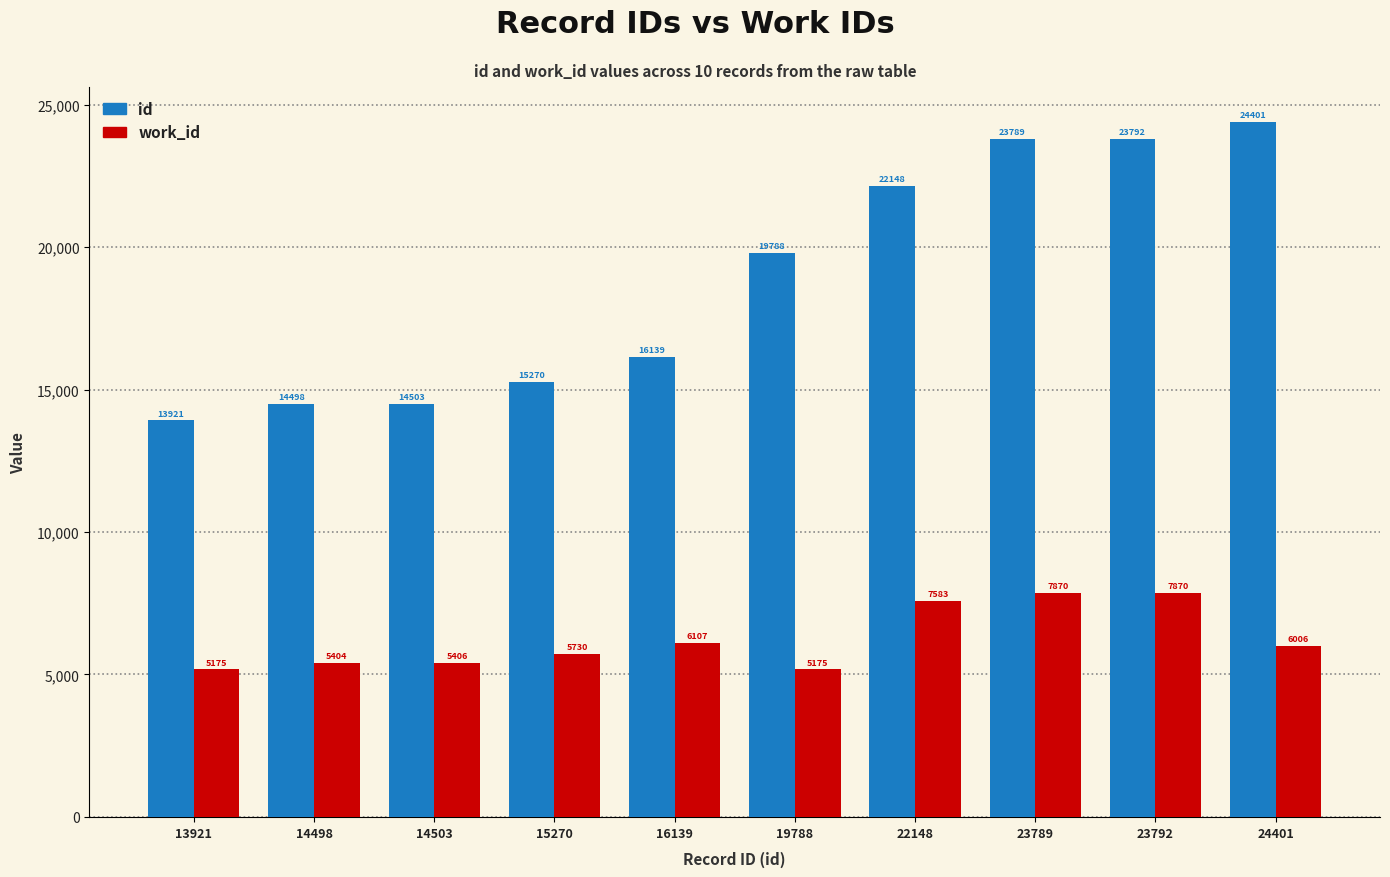

Is it true that id equals 6179 at 16139?

False